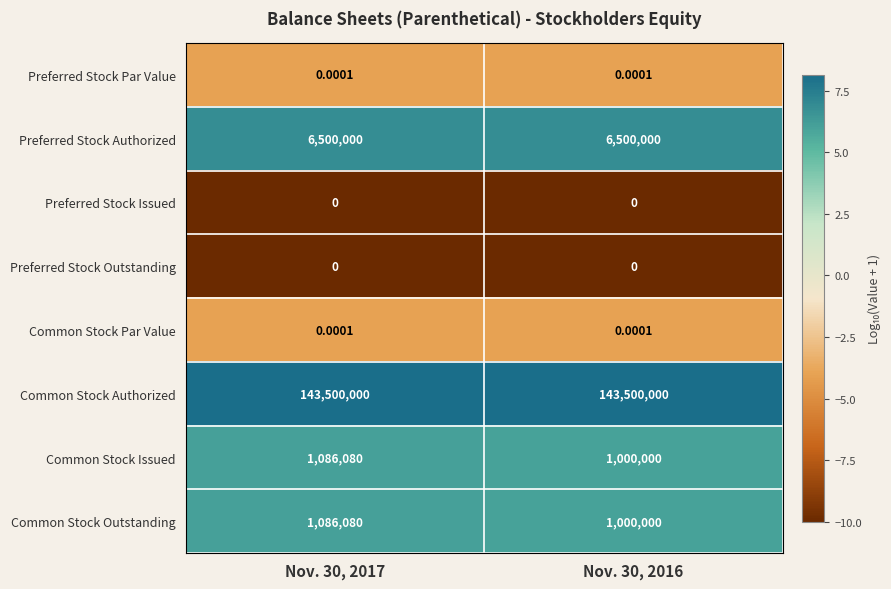

How many data points does each series have?

2